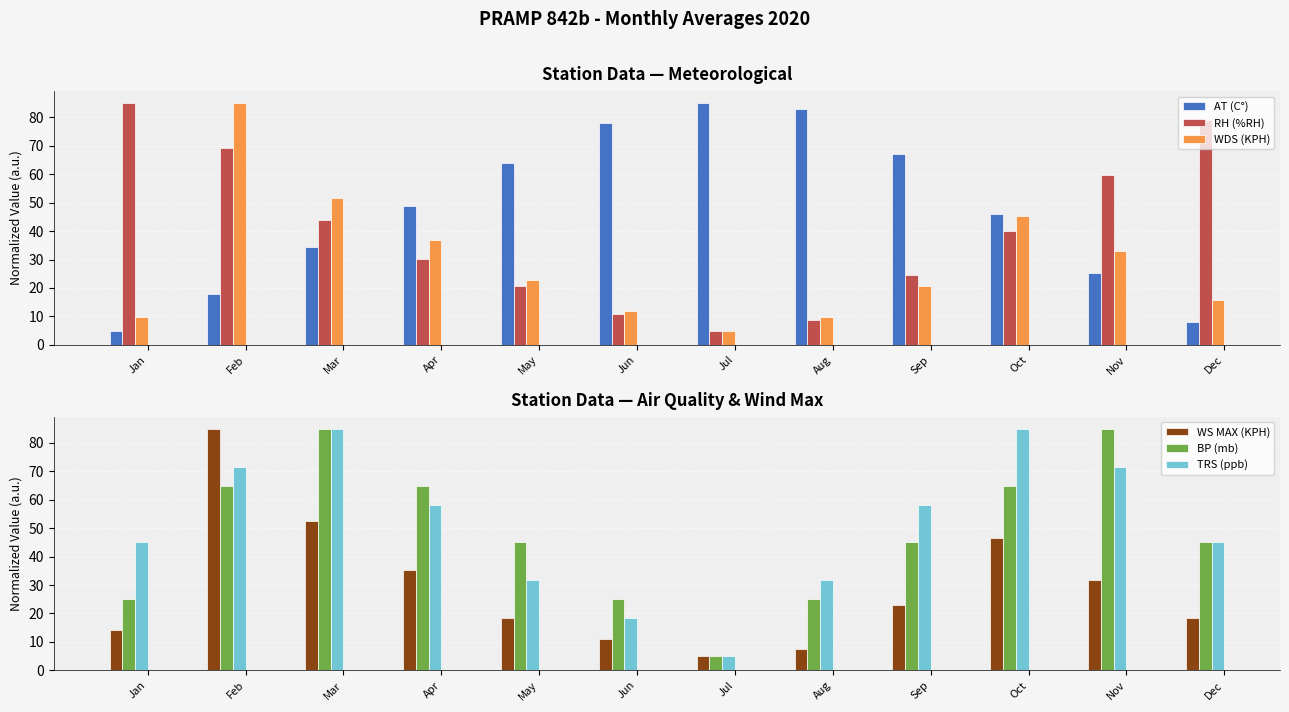

What is the value of the TRS (ppb) bar at the 1st from the left?

45.0